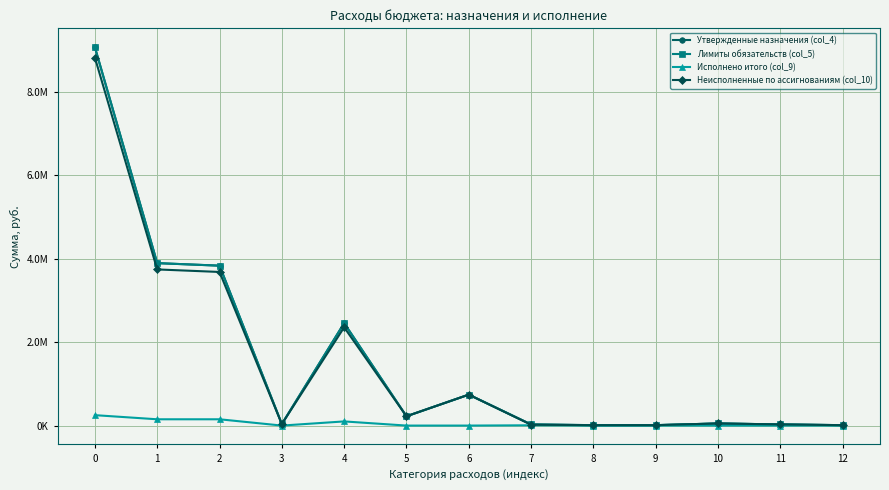

What are all the series names shown in the legend?

Утвержденные назначения (col_4), Лимиты обязательств (col_5), Исполнено итого (col_9), Неисполненные по ассигнованиям (col_10)